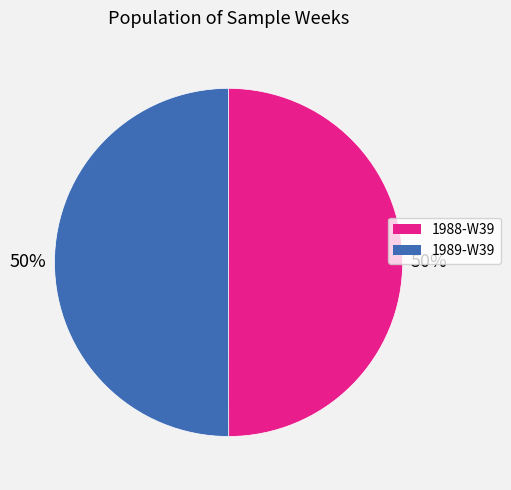

How many segments does this pie chart have?

2